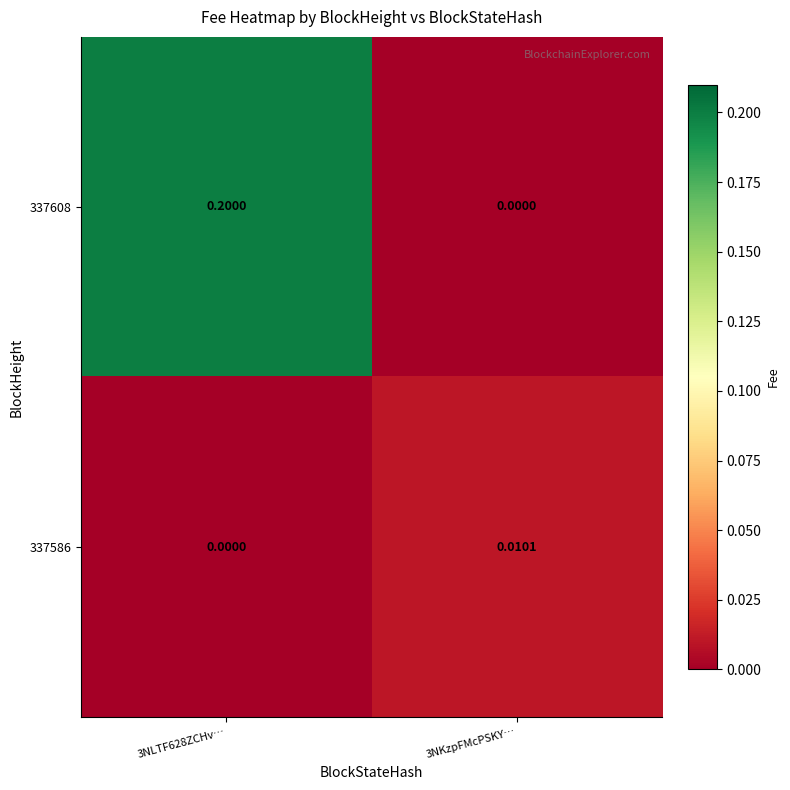

Which series changed the most between 3NLTF628ZCHv… and 3NKzpFMcPSKY…?

337608